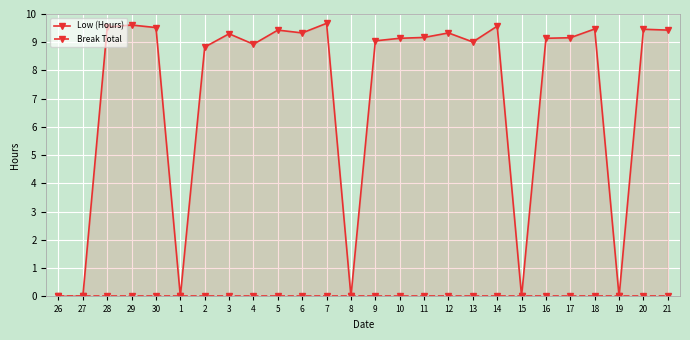

True or false: Low (Hours) and Break Total cross at least once.

False